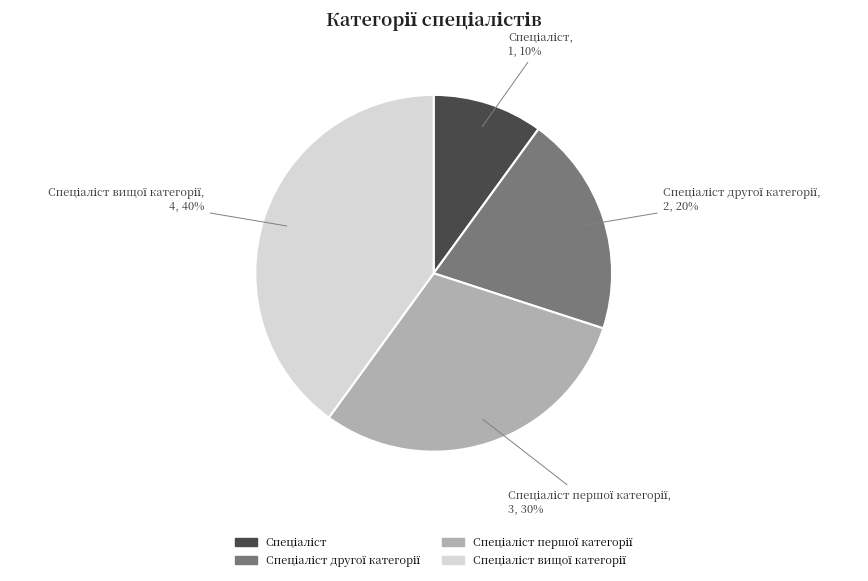

To the nearest percent, what is the average slice percentage?

25%